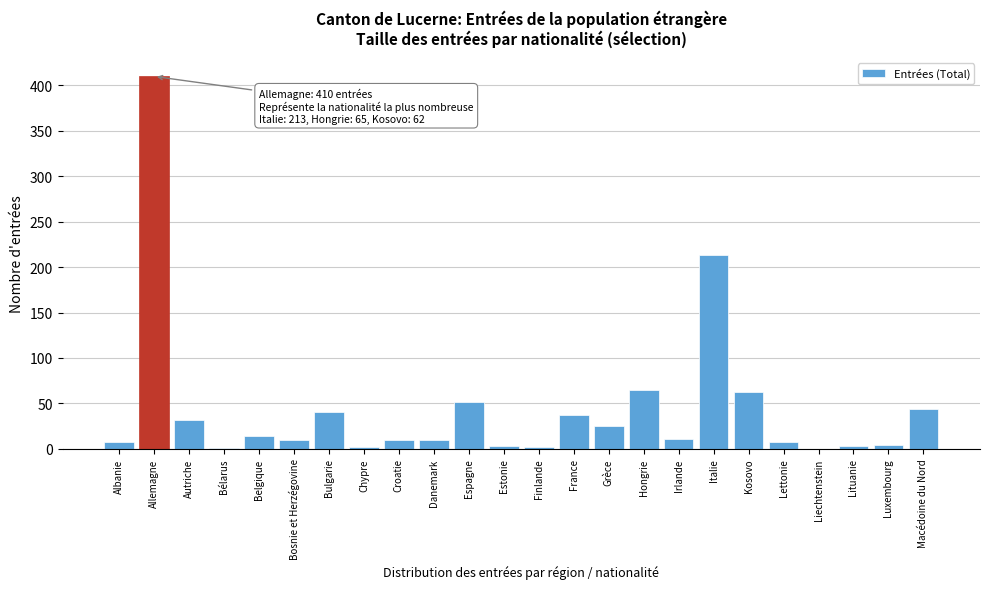

The value at Kosovo is 16. True or false?

False